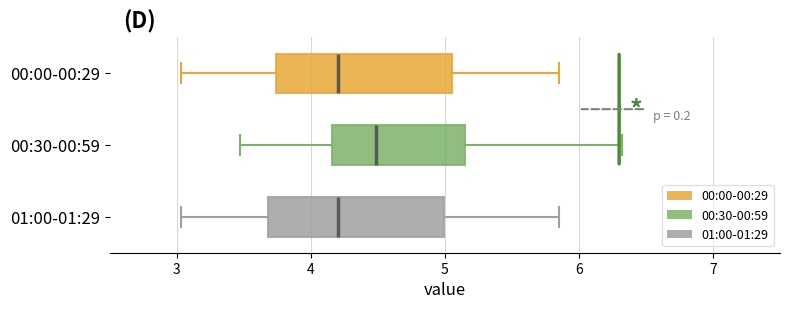

Reading bottom to top, transcribe this box plot: for each box, give where its median line is, the range the box spans, and where its two whiskers end, as read against the x-axis. The values are not printed on the chart, so give them approximately, as read against the axis.

01:00-01:29: median 4.2, box 3.7 to 5.0, whiskers 3.0 to 5.9
00:30-00:59: median 4.5, box 4.2 to 5.2, whiskers 3.5 to 6.3
00:00-00:29: median 4.2, box 3.7 to 5.1, whiskers 3.0 to 5.9